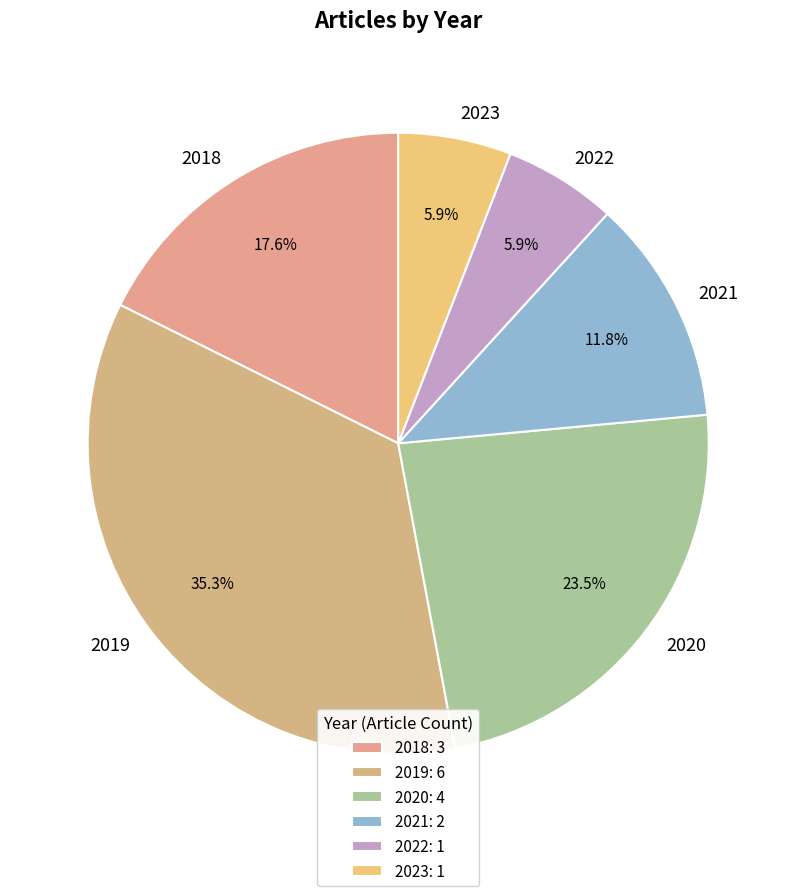

Is 2020 the majority of the pie?

No